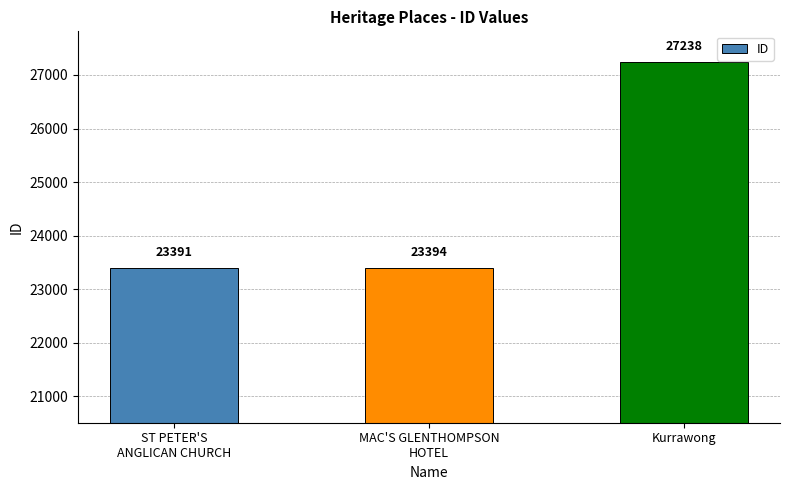

Does the chart contain stacked bars?

No